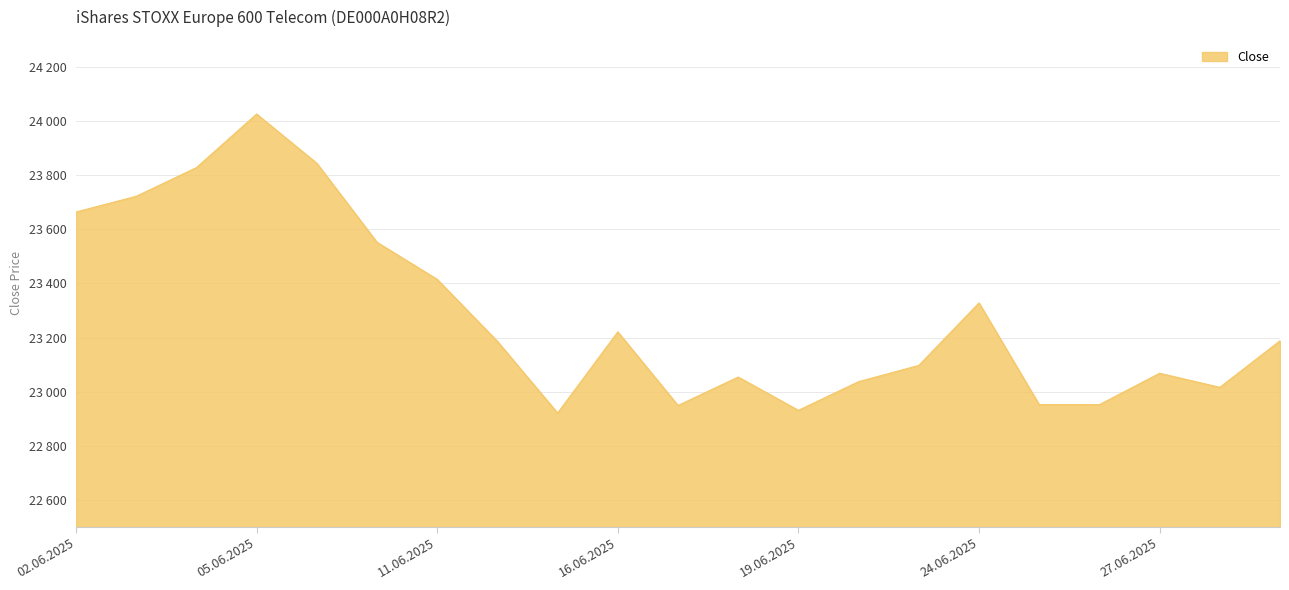

Is this an area chart (filled region under the line)?

Yes